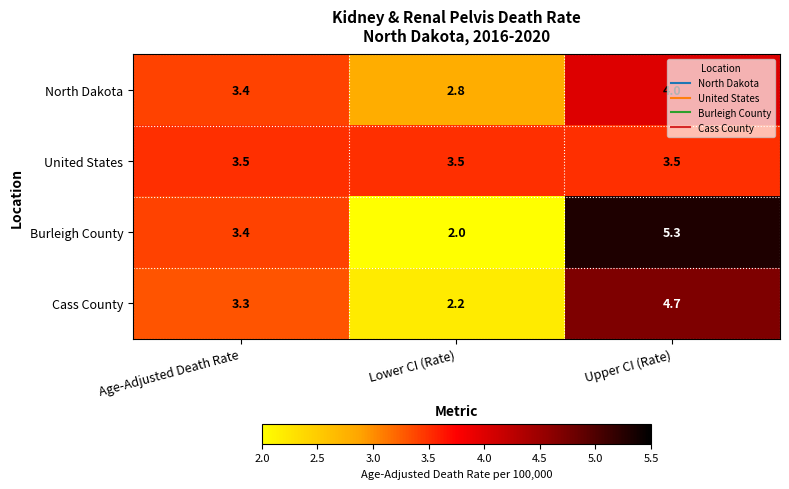

Is it true that Cass County equals 2.2 at Lower CI (Rate)?

True